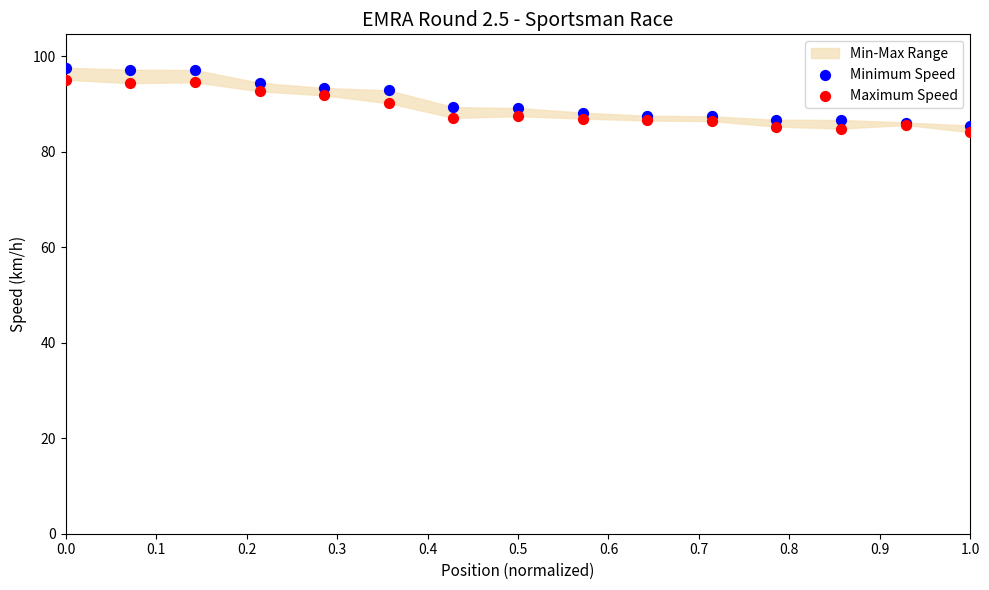

Which series has the largest Y range (max minus min)?

Minimum Speed